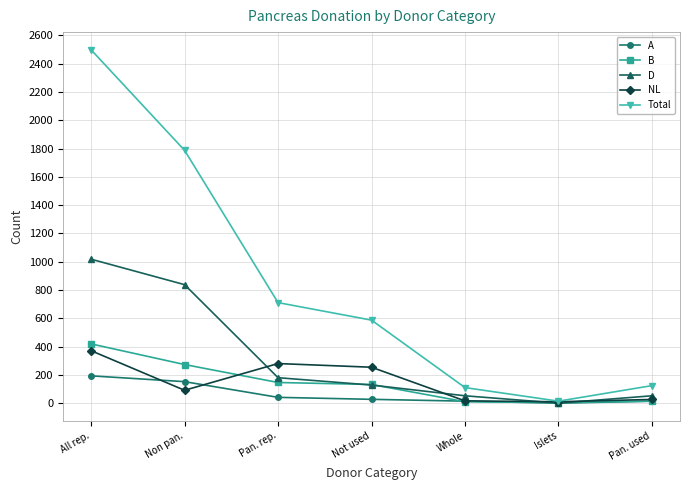

True or false: NL has a value of 167 at Pan. rep..

False